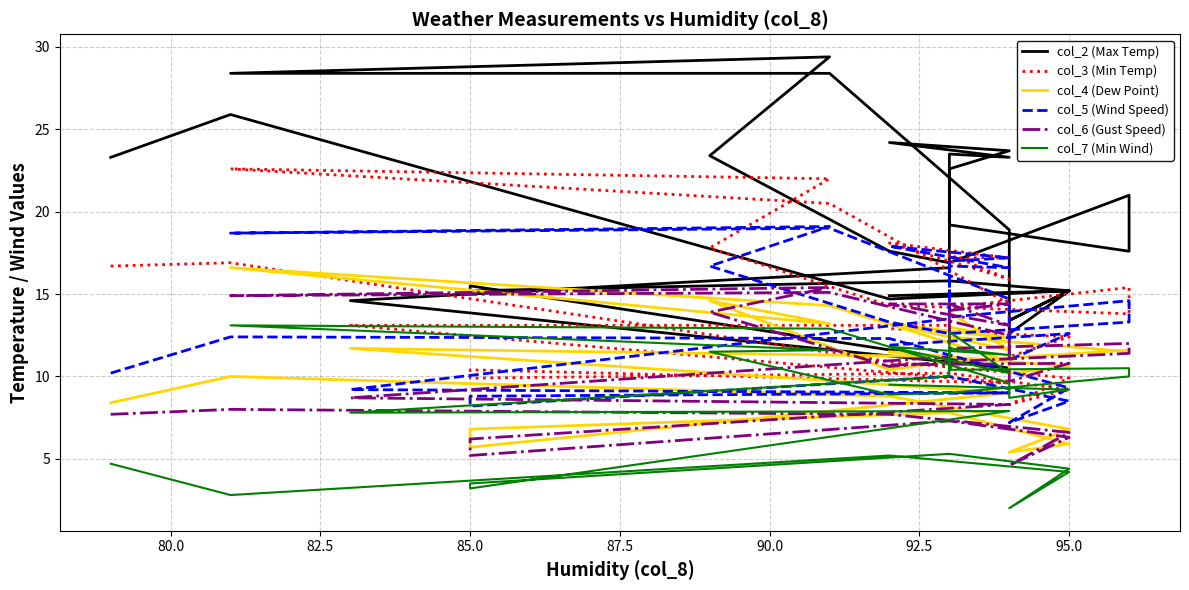

How many lines are shown in the chart?

6